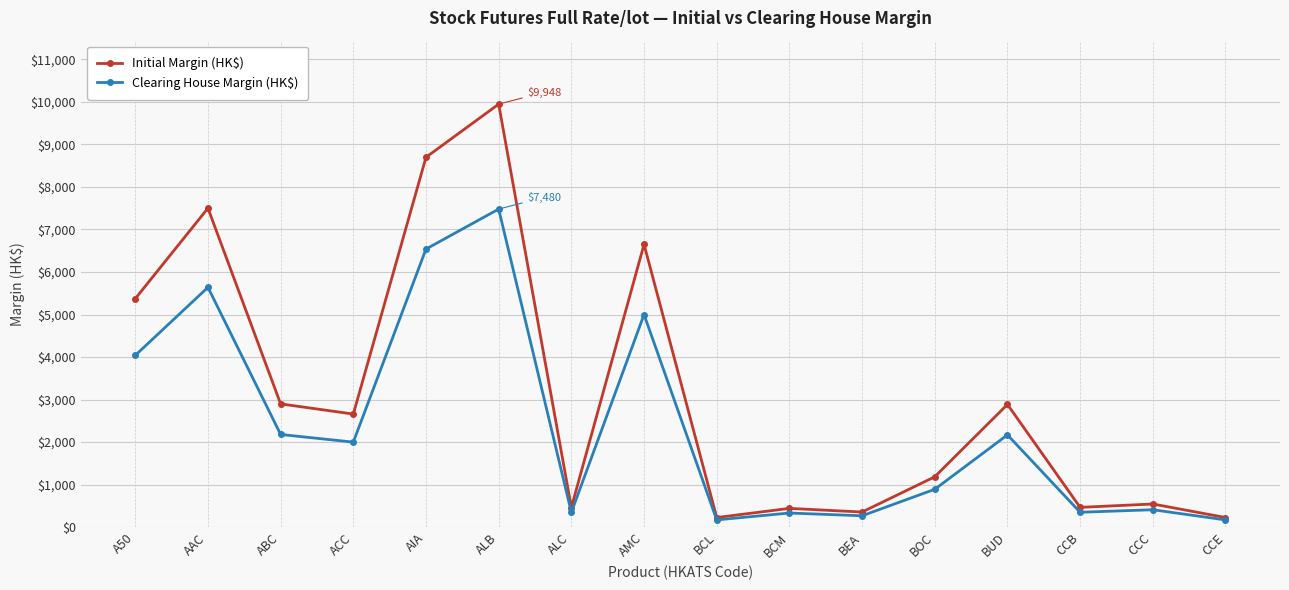

Which series has the largest range (max minus min)?

Initial Margin (HK$)